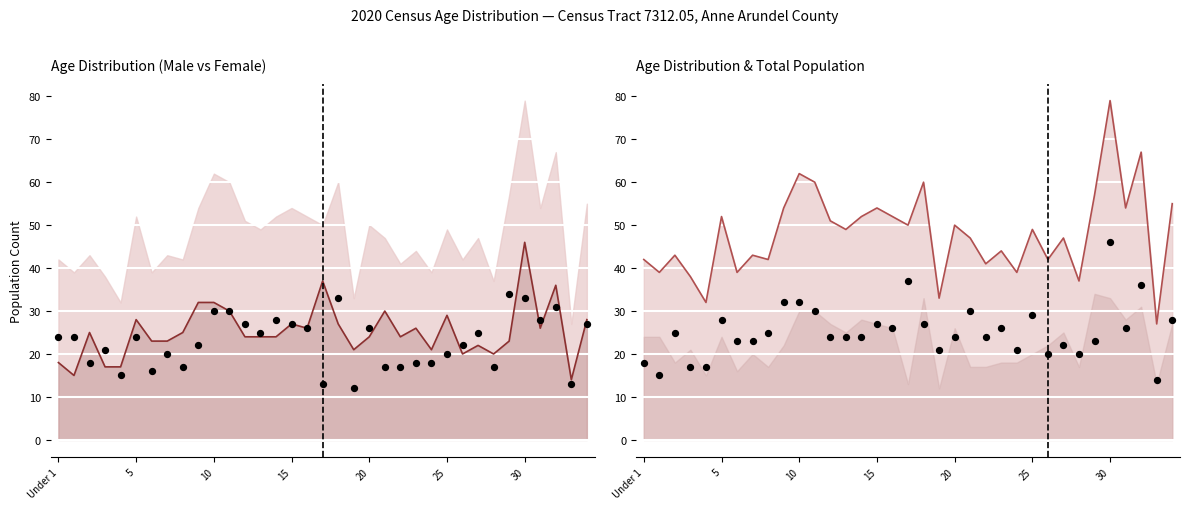

Is the value of Male line at 18 greater than the value of Female at 26?

Yes